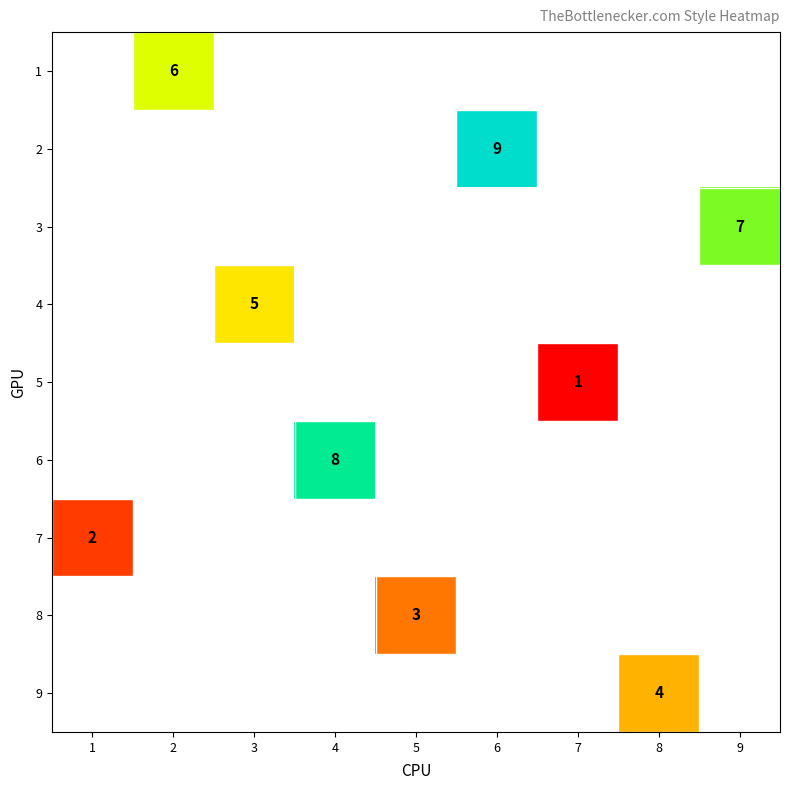

Is it true that 8 equals 3 at 5?

True